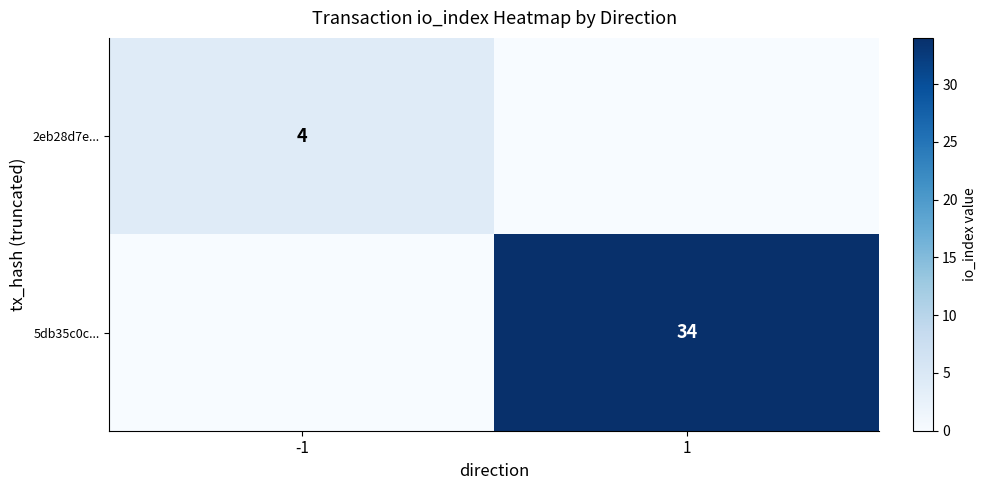

Is the value of 5db35c0c... at 1 greater than the value of 2eb28d7e... at -1?

Yes